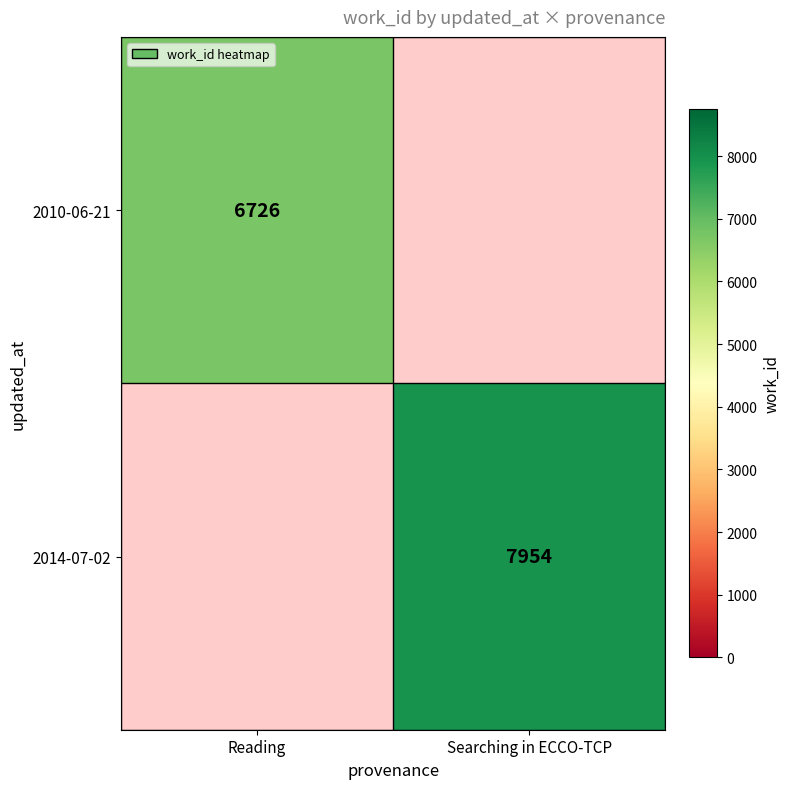

Is it true that 2010-06-21 equals 1453 at Reading?

False